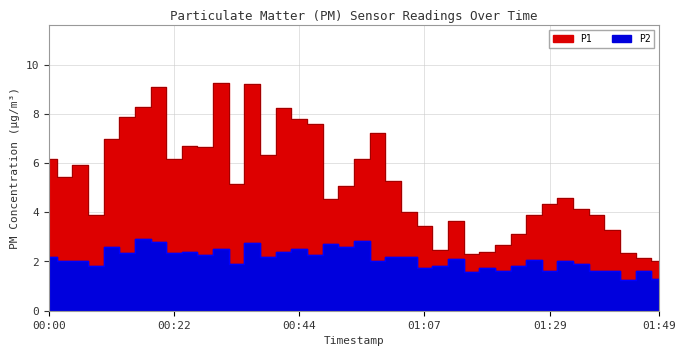

What is the value of the P2 point at the 31st from the left?

1.8